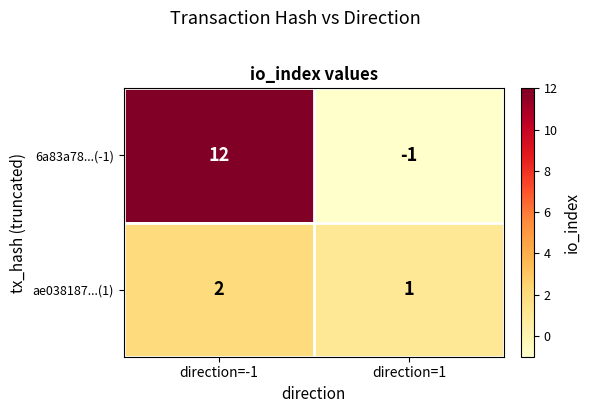

What is the sum of all 6a83a78...(-1) values?

11